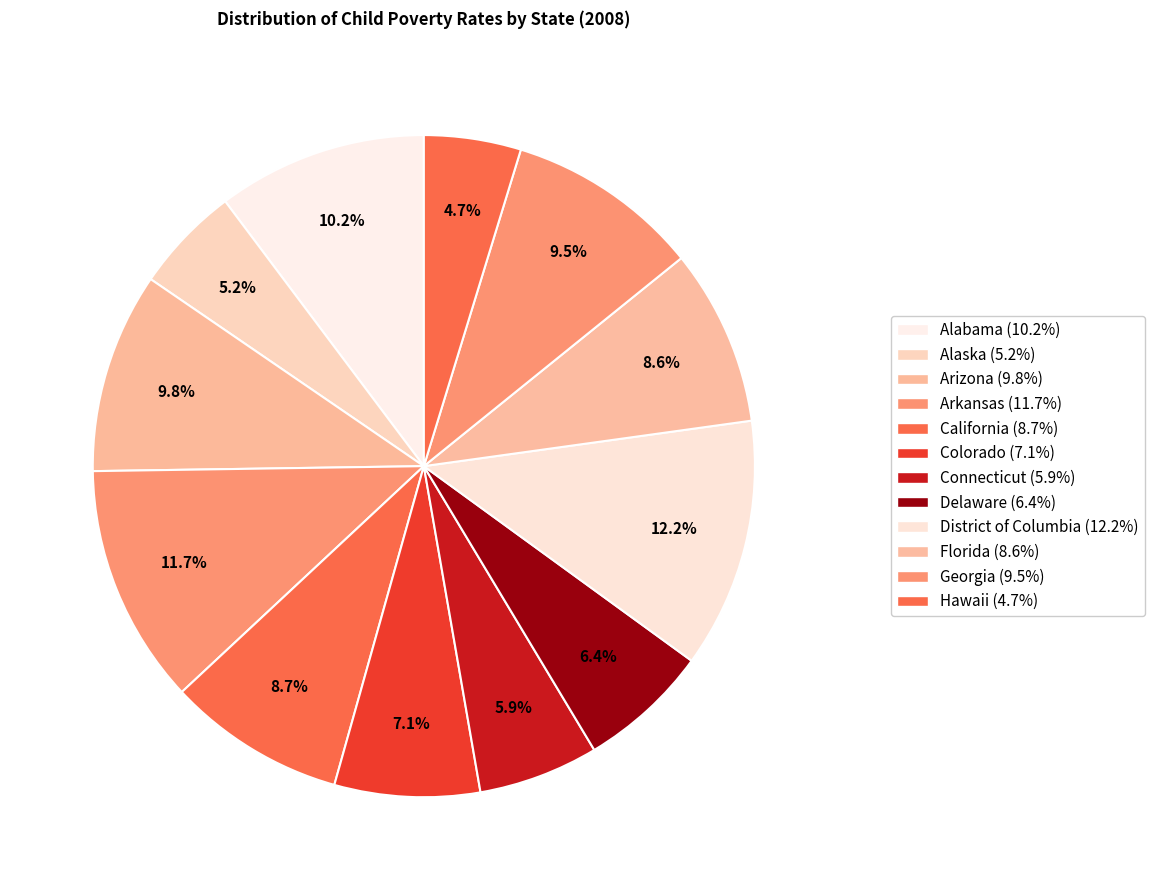

To the nearest percent, what is the average slice percentage?

8%